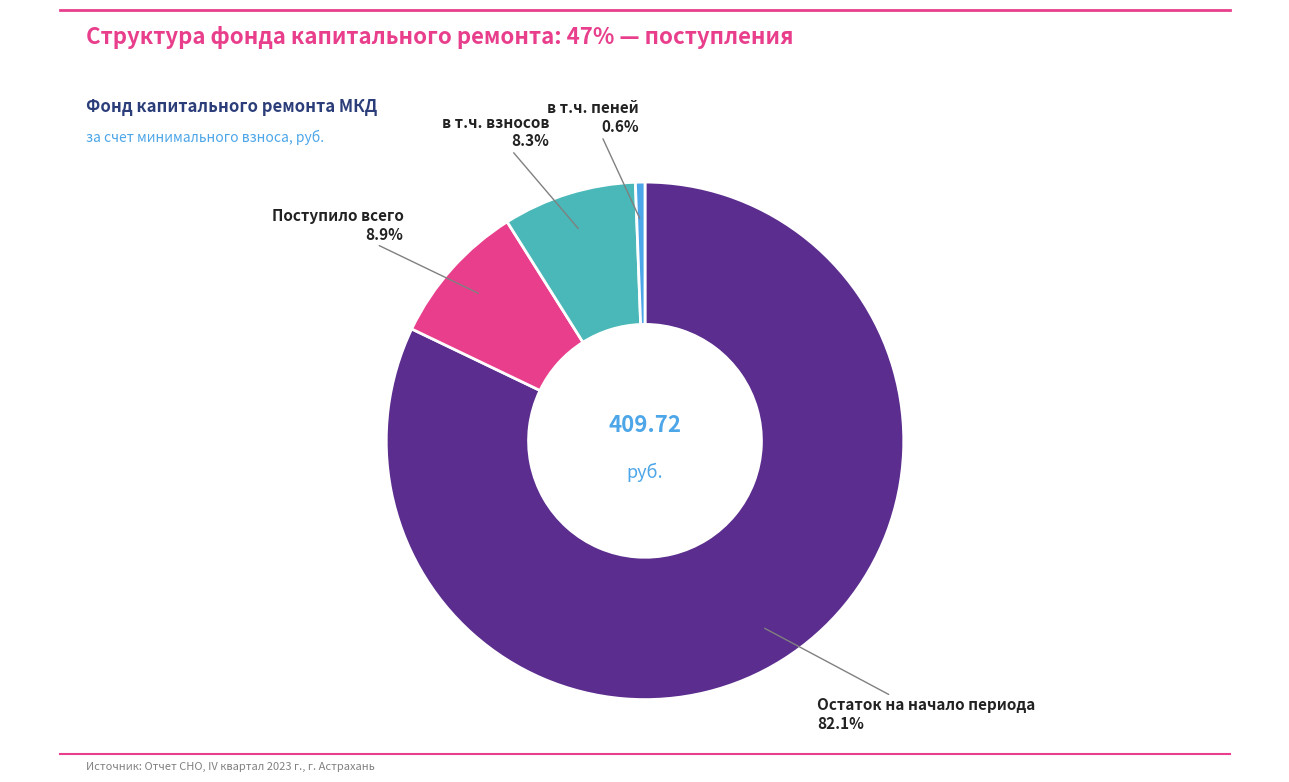

How many segments does this pie chart have?

4